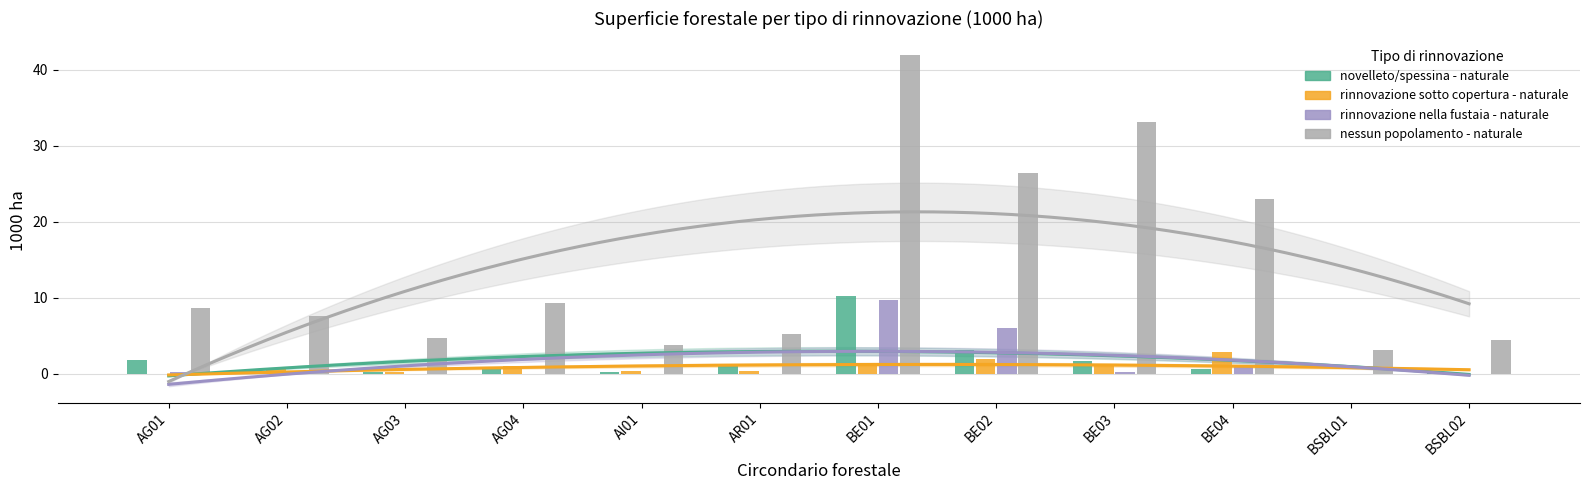

Reading left to right, extract all data points from this chart.

novelleto/spessina - naturale: 1.8	0.4	0.3	0.8	0.3	1.1	10.3	3.2	1.7	0.7	0.0	0.3
rinnovazione sotto copertura - naturale: 0.0	0.7	0.3	1.0	0.4	0.4	1.0	2.0	1.1	2.9	0.0	0.0
rinnovazione nella fustaia - naturale: 0.3	0.3	0.0	0.0	0.0	0.0	9.7	6.0	0.3	1.1	0.0	0.0
nessun popolamento - naturale: 8.7	7.6	4.7	9.3	3.8	5.3	41.9	26.4	33.1	23.0	3.2	4.5